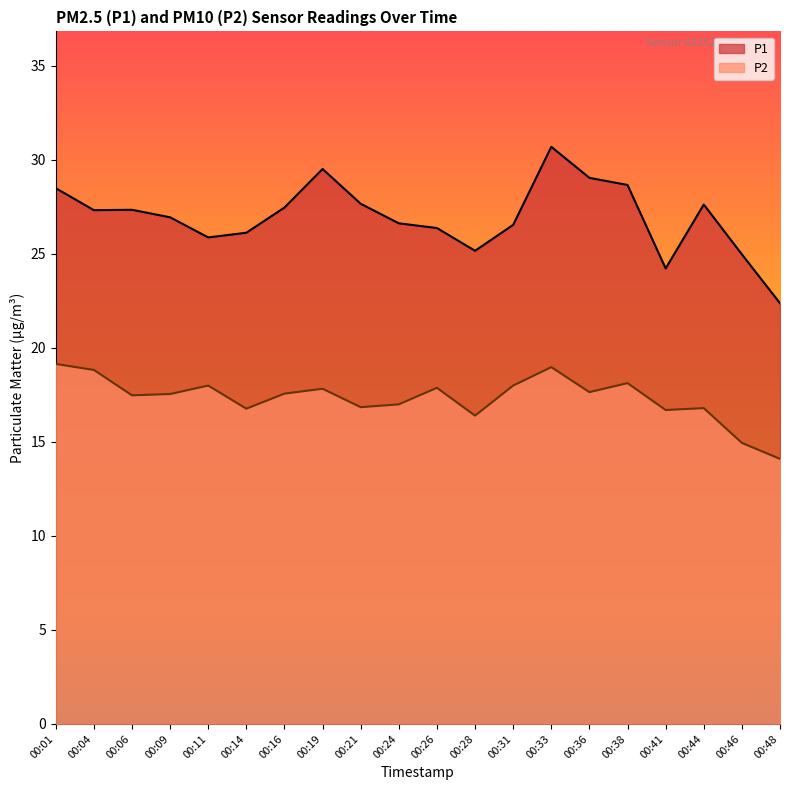

Where does the P1 series first go above 27?

00:01